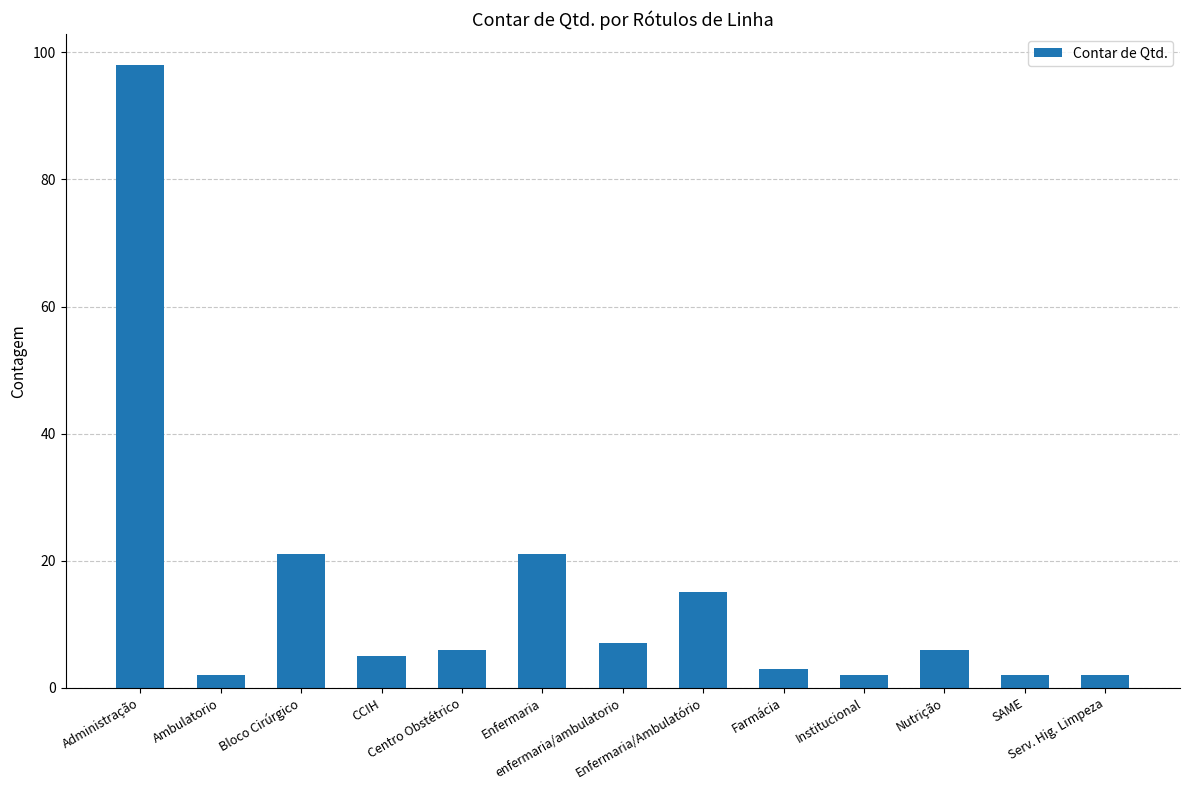

What is the average value?

15